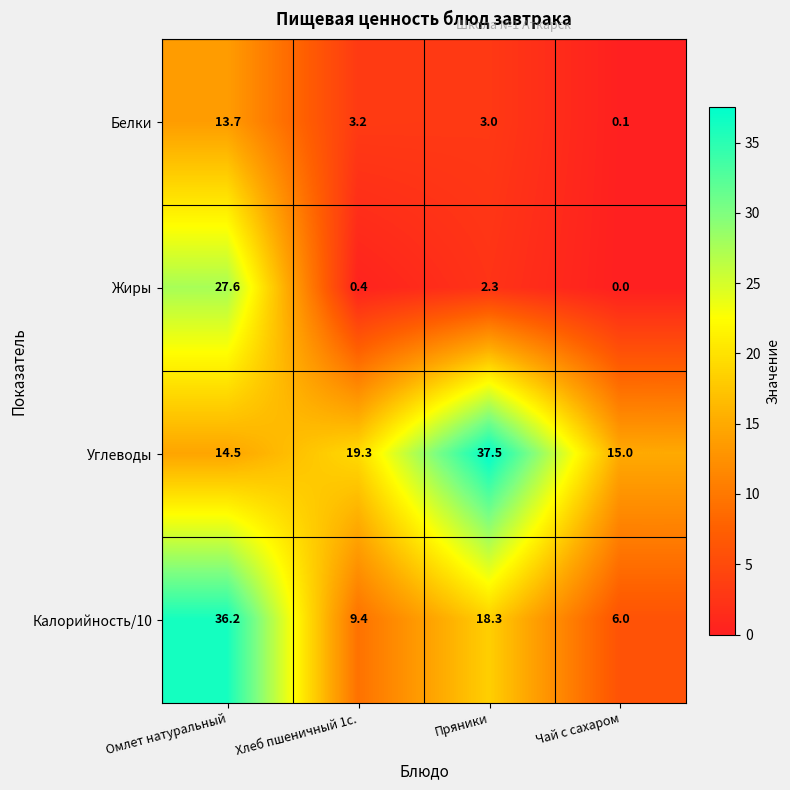

At which label does Белки first exceed 3?

Омлет натуральный